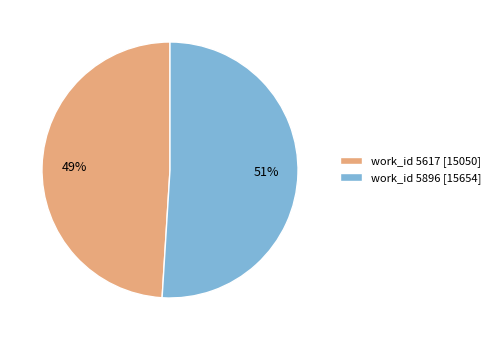

Between work_id 5896 [15654] and work_id 5617 [15050], which is larger?

work_id 5896 [15654]